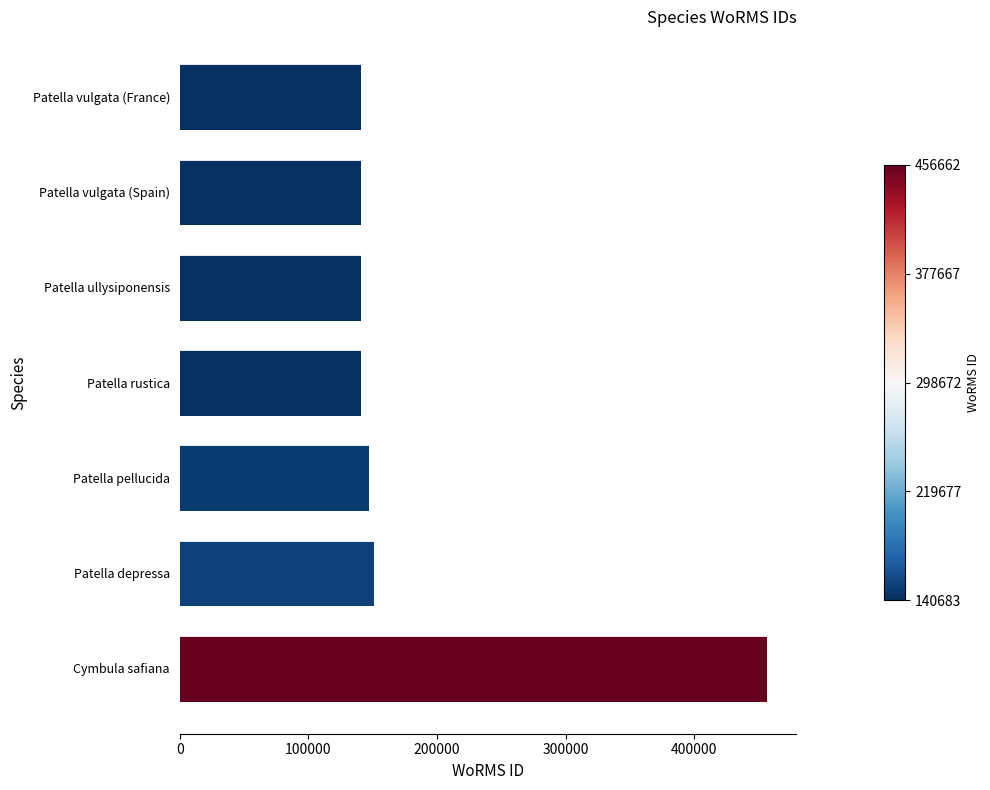

What is the difference between the maximum and minimum values?

315979